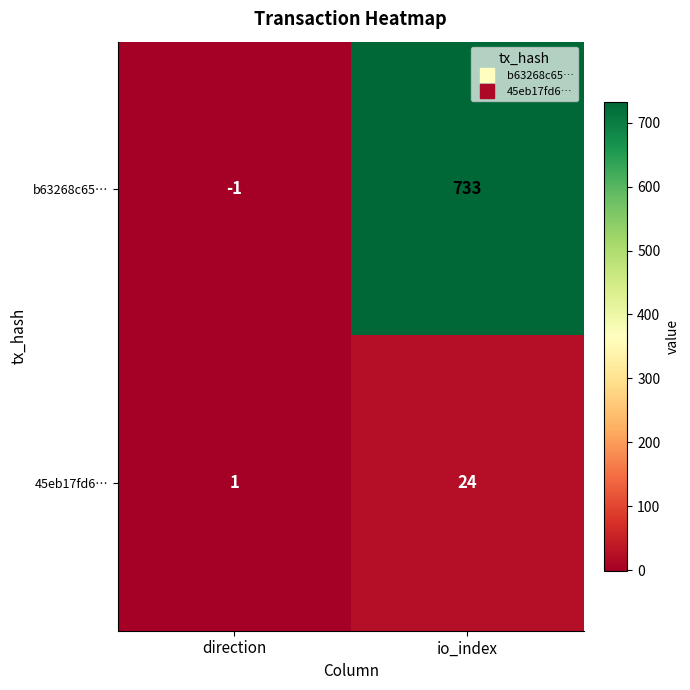

Rank the series at direction from lowest to highest value.

b63268c65…, 45eb17fd6…